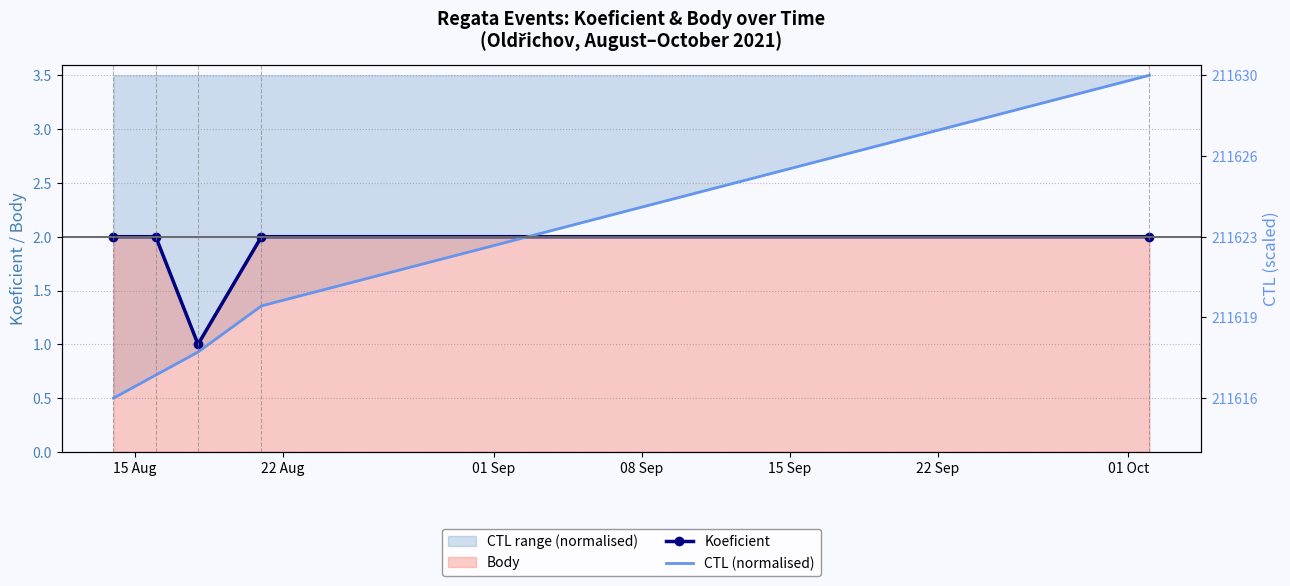

True or false: Koeficient has a value of 2.0 at 22 Aug.

True